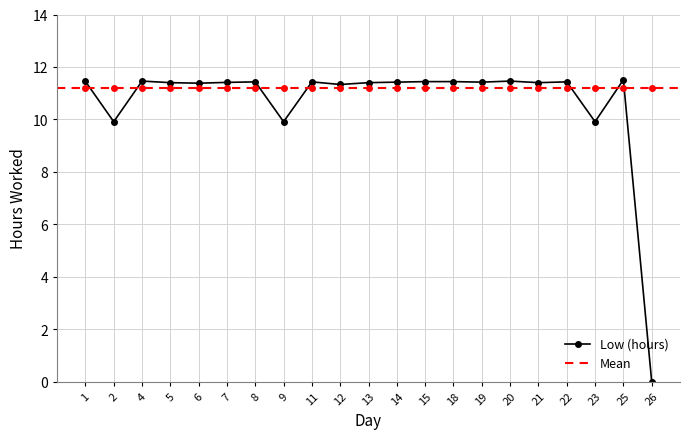

True or false: the data shows 11.4 at 8.

True